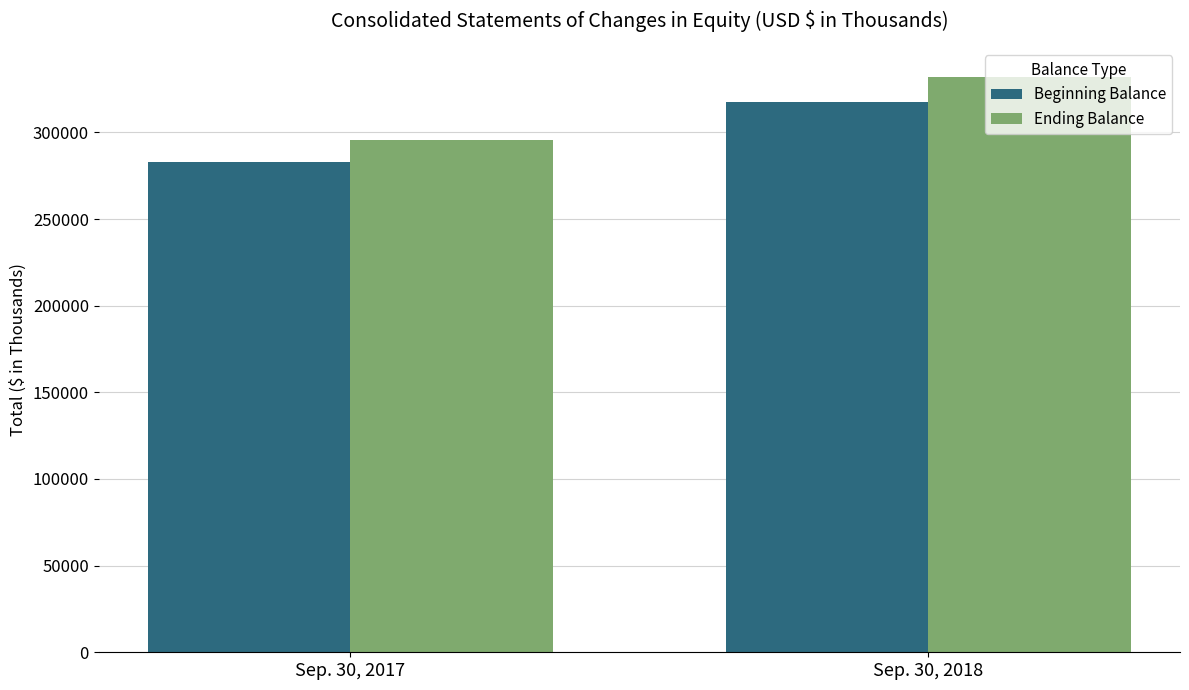

What is the minimum value shown in the chart?

282723